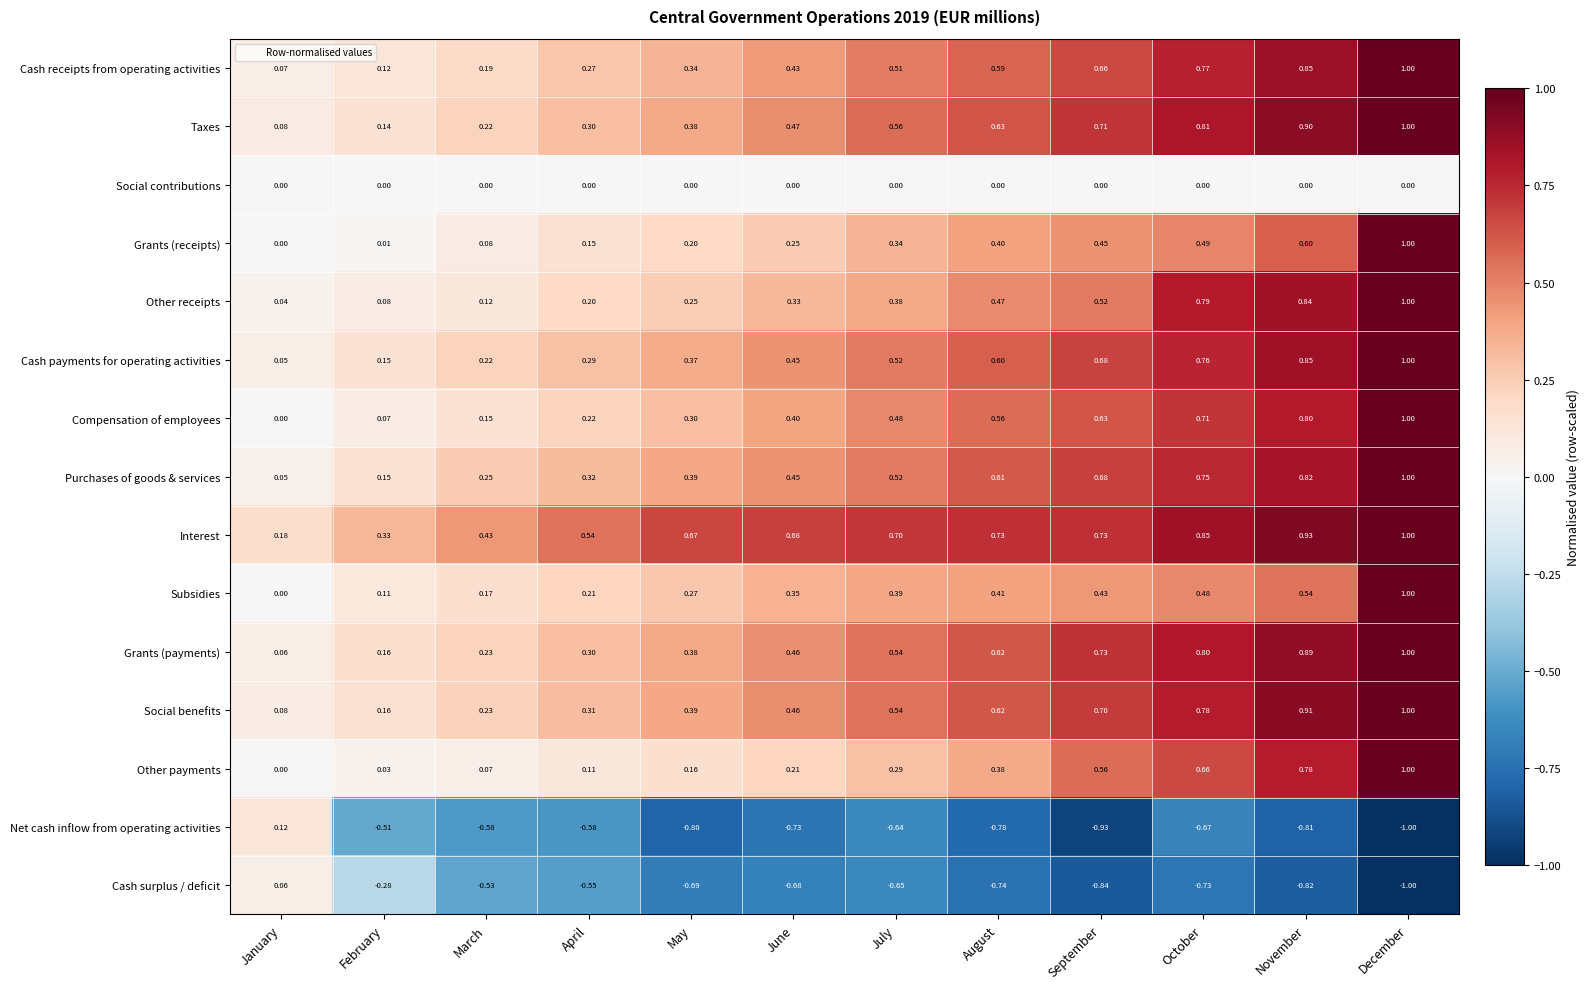

List the labels in order of Purchases of goods & services value, largest first.

December, November, October, September, August, July, June, May, April, March, February, January